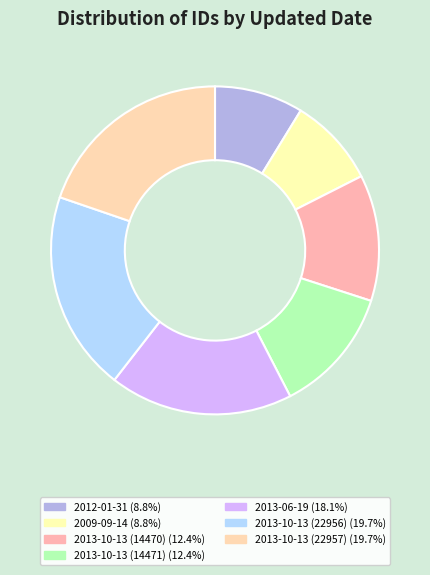

Does 2012-01-31 account for over 50% of the chart?

No